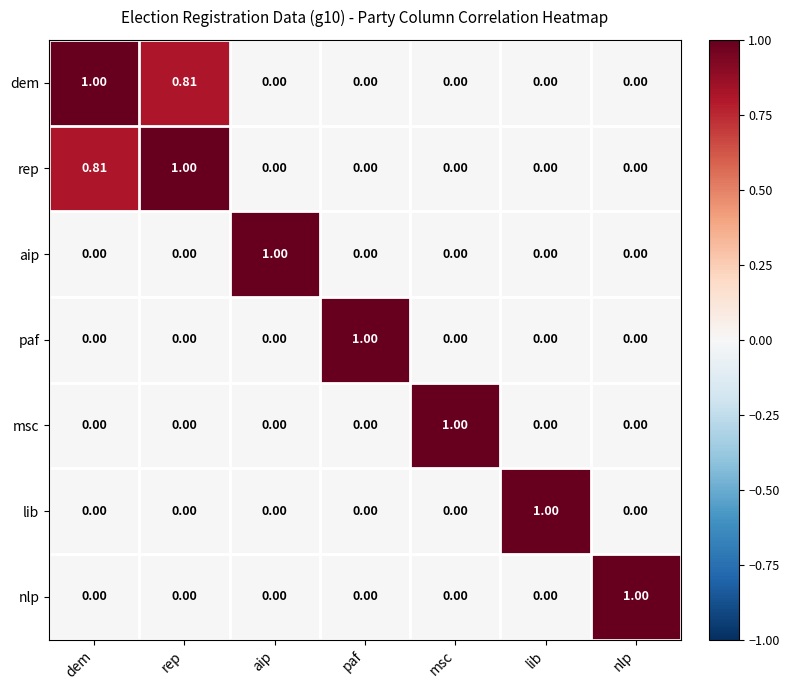

Is the value of msc at msc greater than the value of lib at paf?

Yes